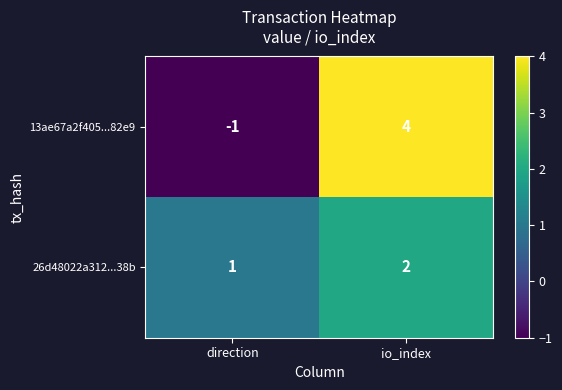

Rank the series by their maximum value, from lowest to highest.

26d48022a312...38b, 13ae67a2f405...82e9